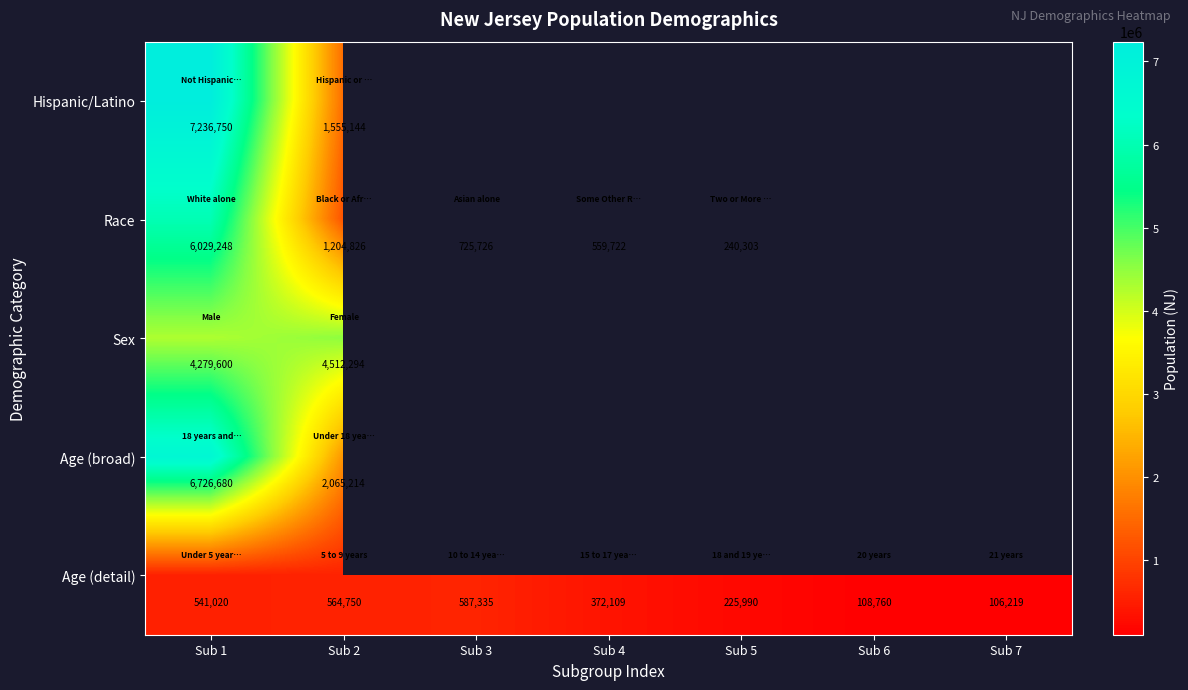

At Sub 1, list the series in order from smallest to largest.

Age (detail), Sex, Race, Age (broad), Hispanic/Latino